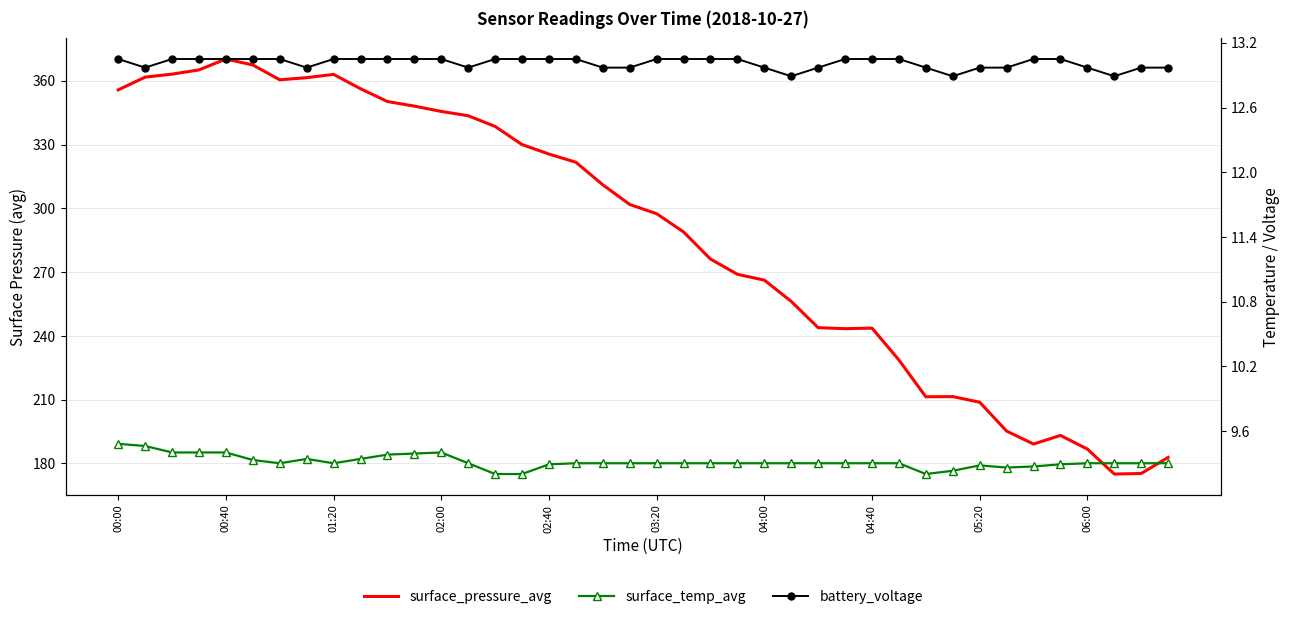

Count the battery_voltage values in the range 12 to 13.

16